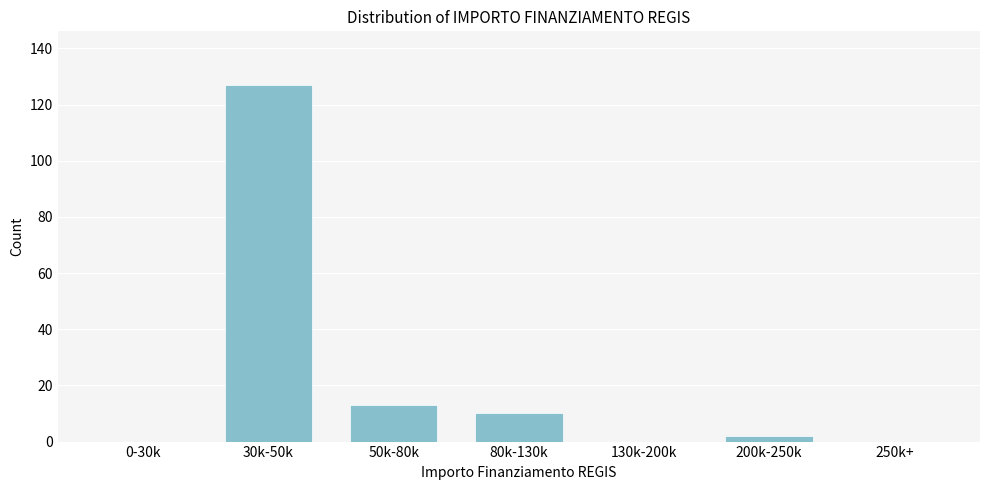

Reading left to right, extract all data points from this chart.

0-30k=0	30k-50k=127	50k-80k=13	80k-130k=10	130k-200k=0	200k-250k=2	250k+=0